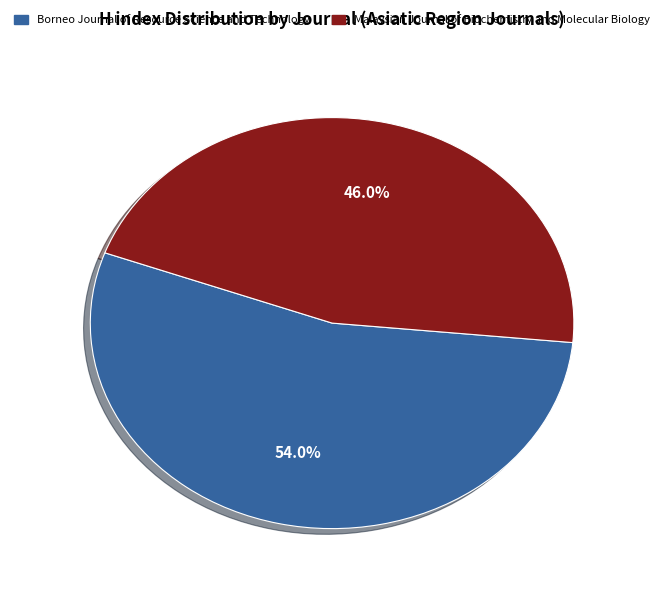

Do Borneo Journal of Resource Science and Technology and Malaysian Journal of Biochemistry and Molecular Biology together represent more than half of the pie?

Yes